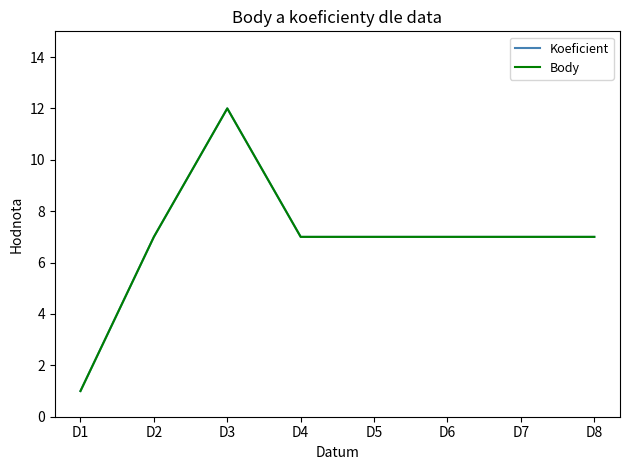

Reading left to right, extract all data points from this chart.

Koeficient: 1	7	12	7	7	7	7	7
Body: 1	7	12	7	7	7	7	7